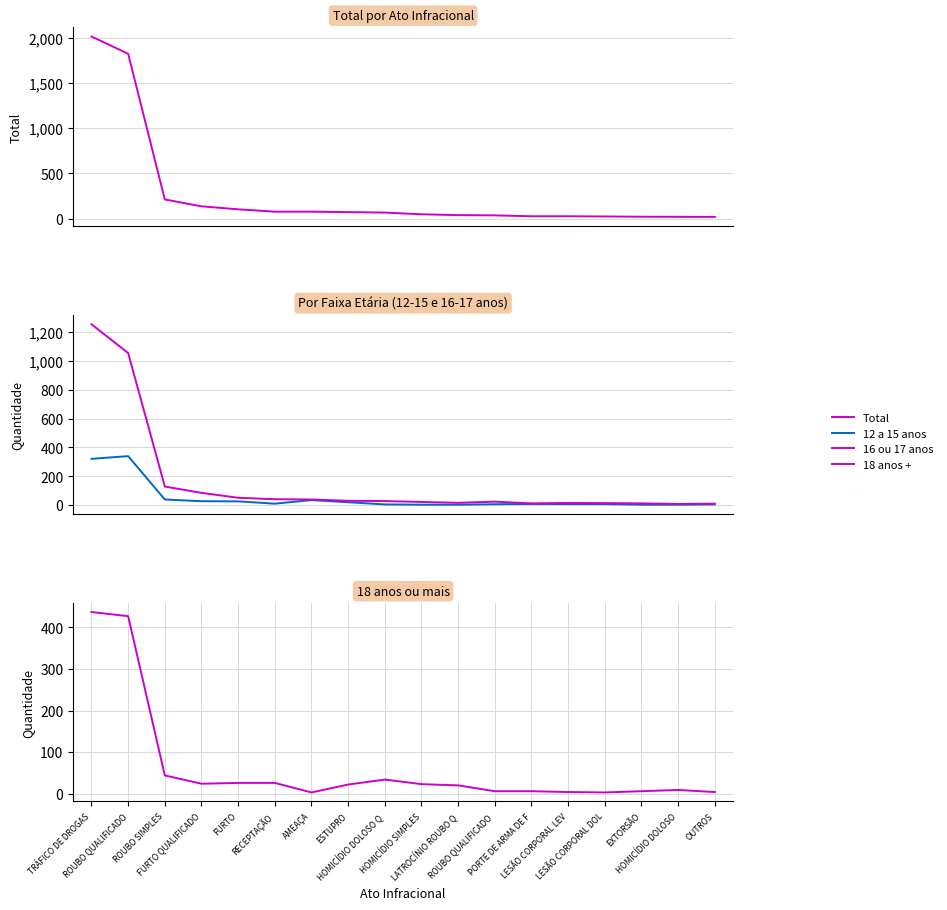

What position from the right is RECEPTAÇÃO?

13